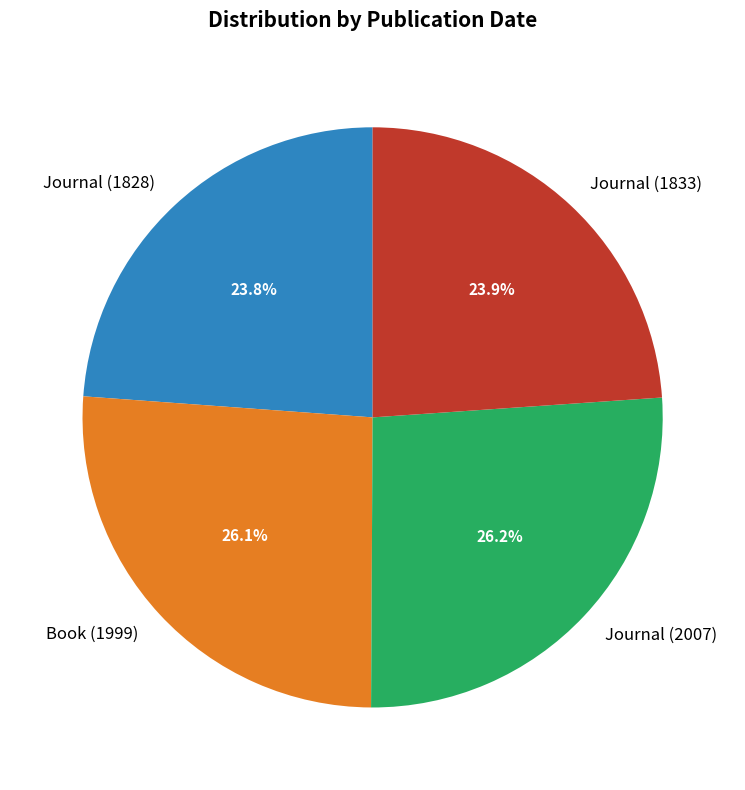

Does Book (1999) account for over 50% of the chart?

No